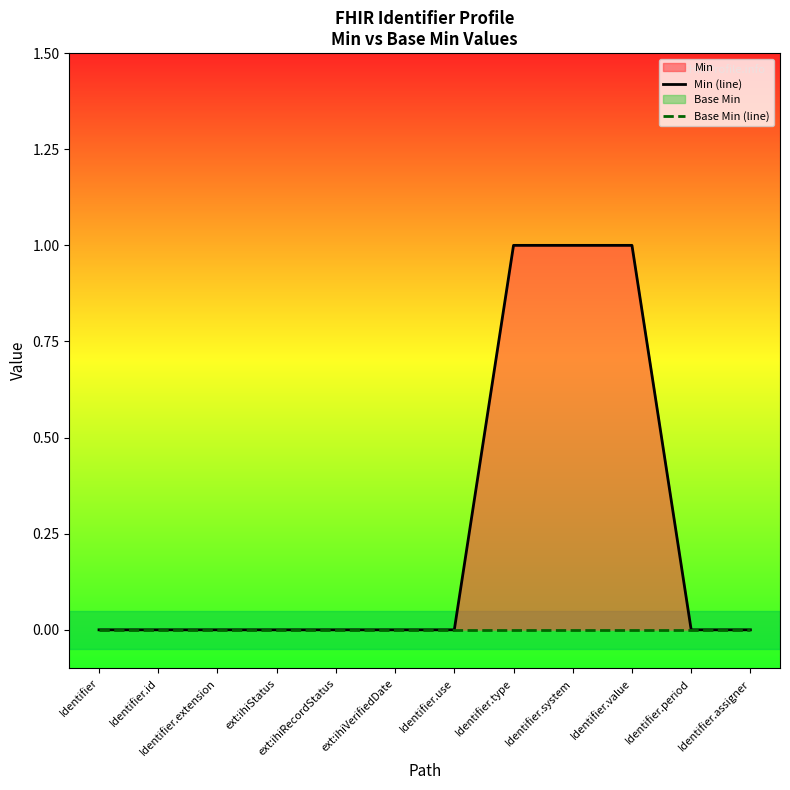

List the series in order of their overall mean, highest first.

Min (line), Base Min (line)